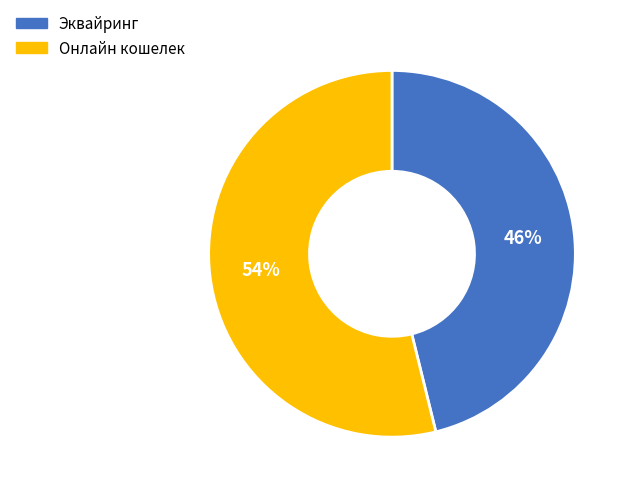

To the nearest percent, what is the difference between the largest and smallest slice percentages?

8%